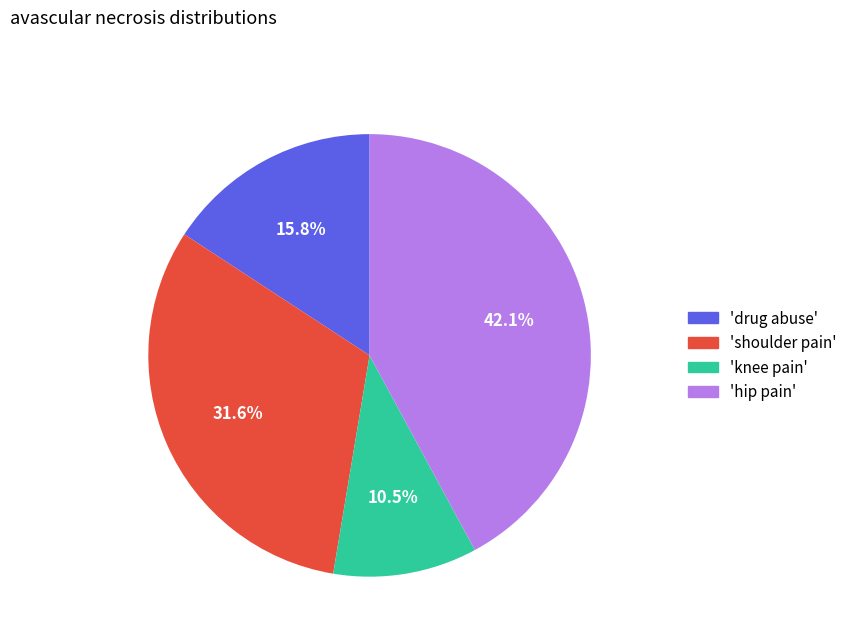

Is there any slice that represents more than half of the pie?

No